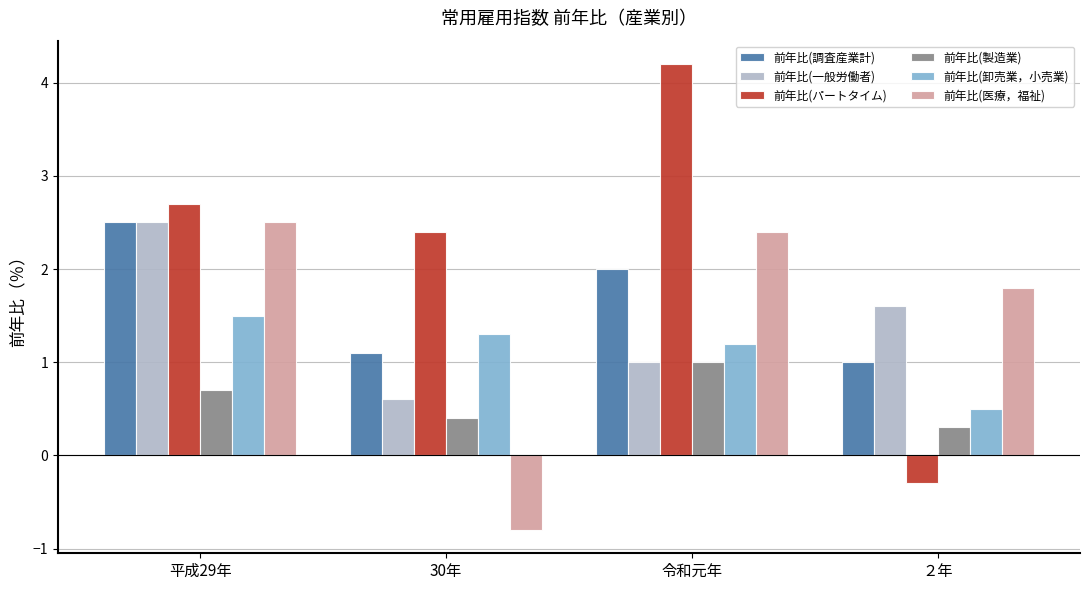

How many data points in 前年比(パートタイム) are above 2?

3